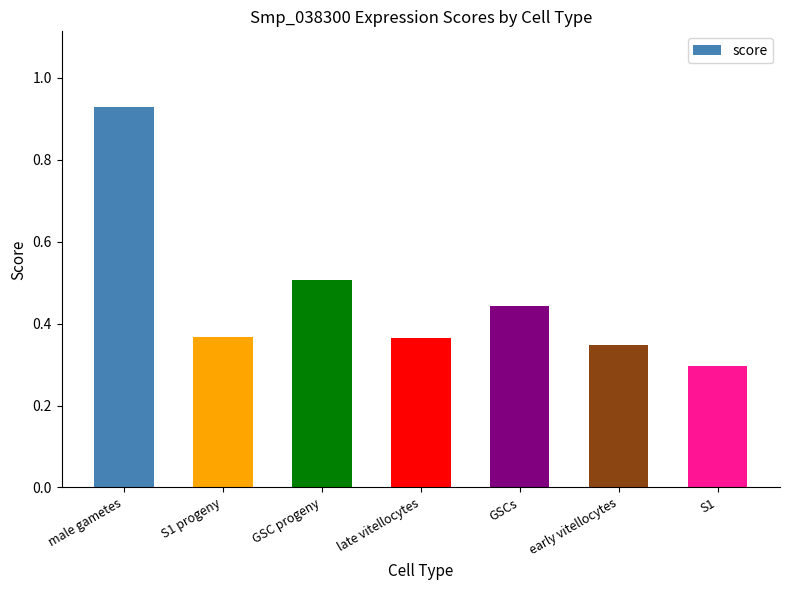

At which category does the chart reach its minimum across all series?

S1